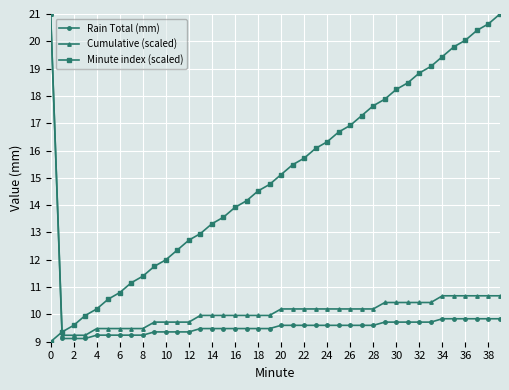

How many times do Cumulative (scaled) and Minute index (scaled) cross each other?

1